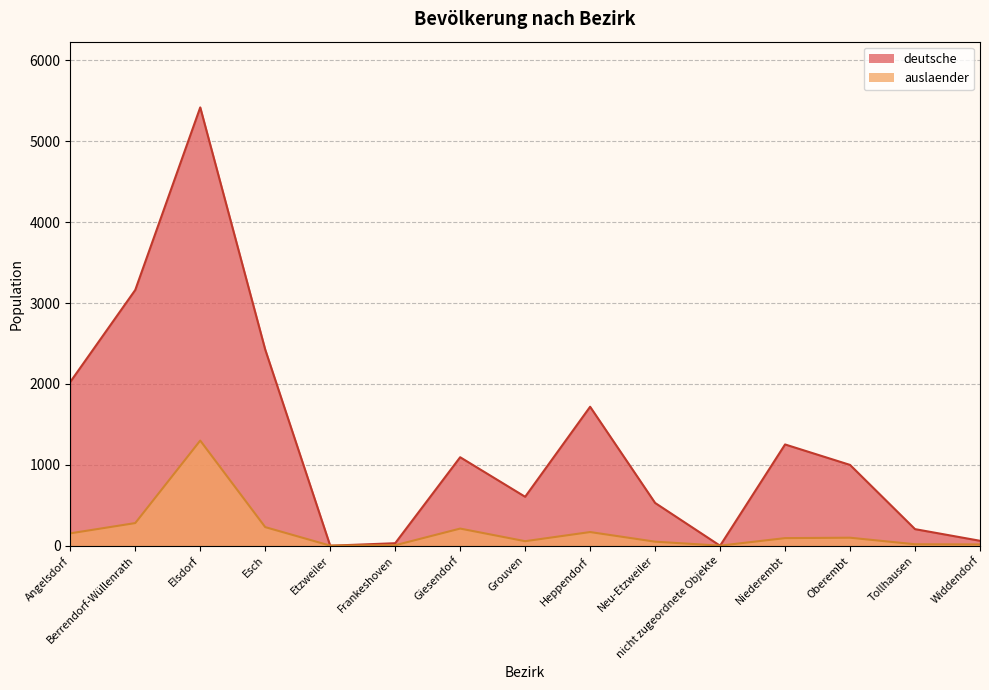

At which label is auslaender closest to 650?

Berrendorf-Wüllenrath